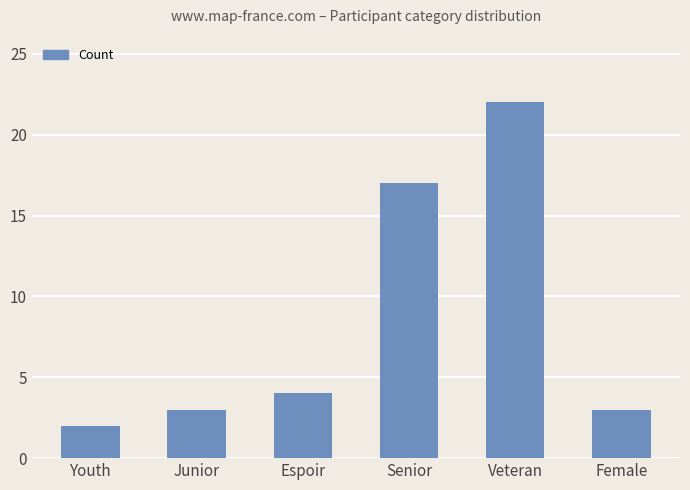

Approximately how many times larger is the value at Senior compared to Veteran?

0.8